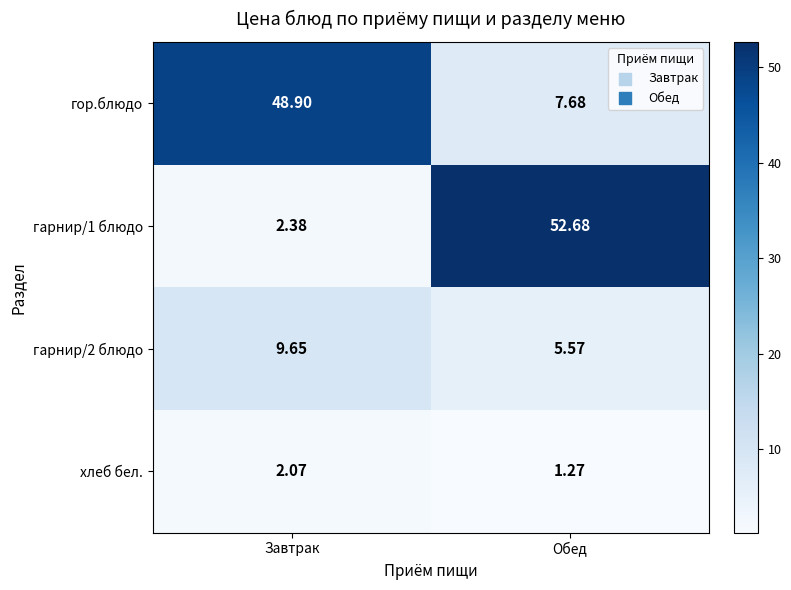

List the series in order of their peak value, lowest first.

хлеб бел., гарнир/2 блюдо, гор.блюдо, гарнир/1 блюдо